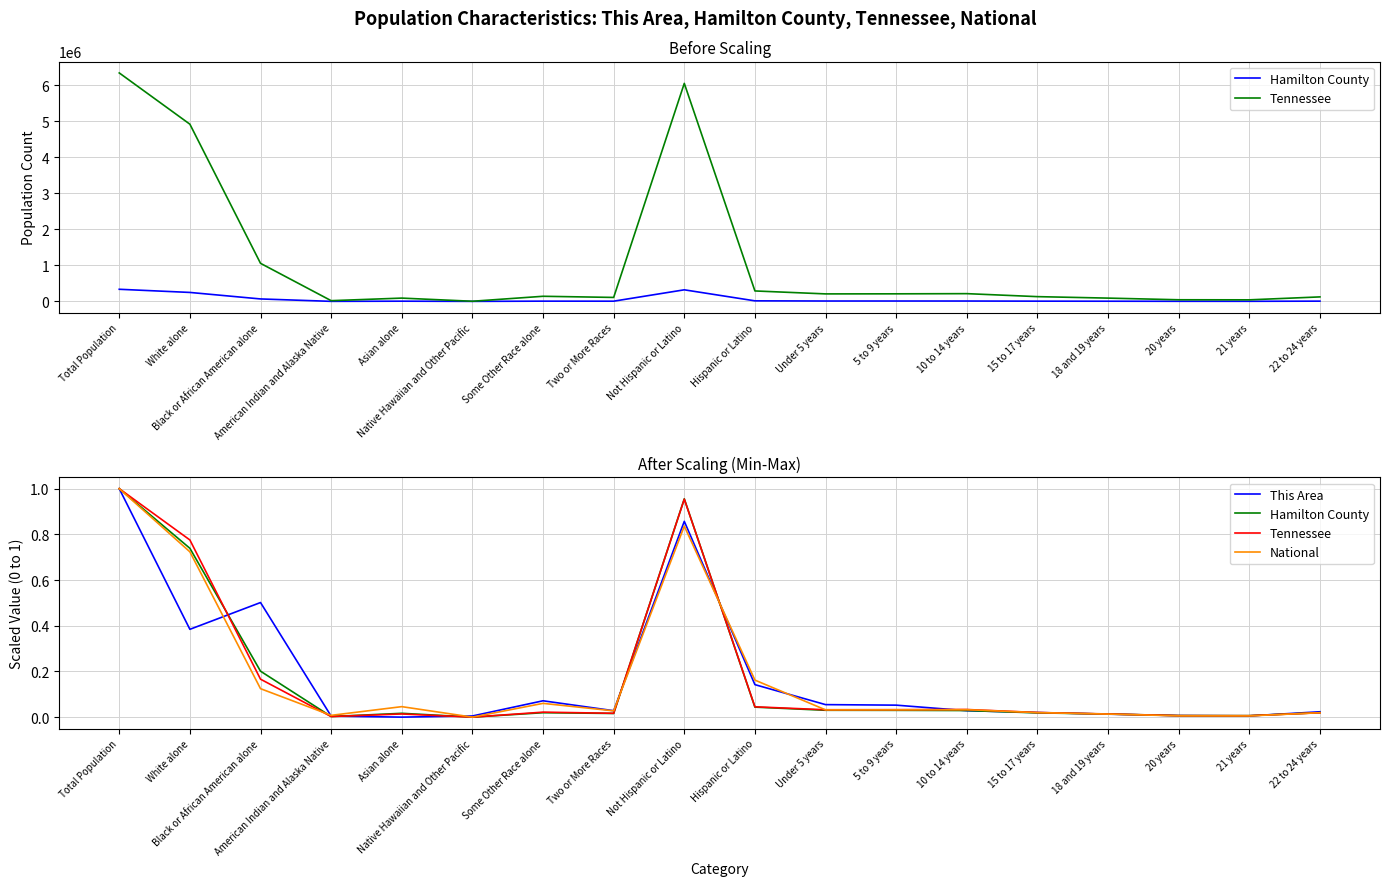

Between Some Other Race alone and 21 years, which series saw the biggest shift?

This Area